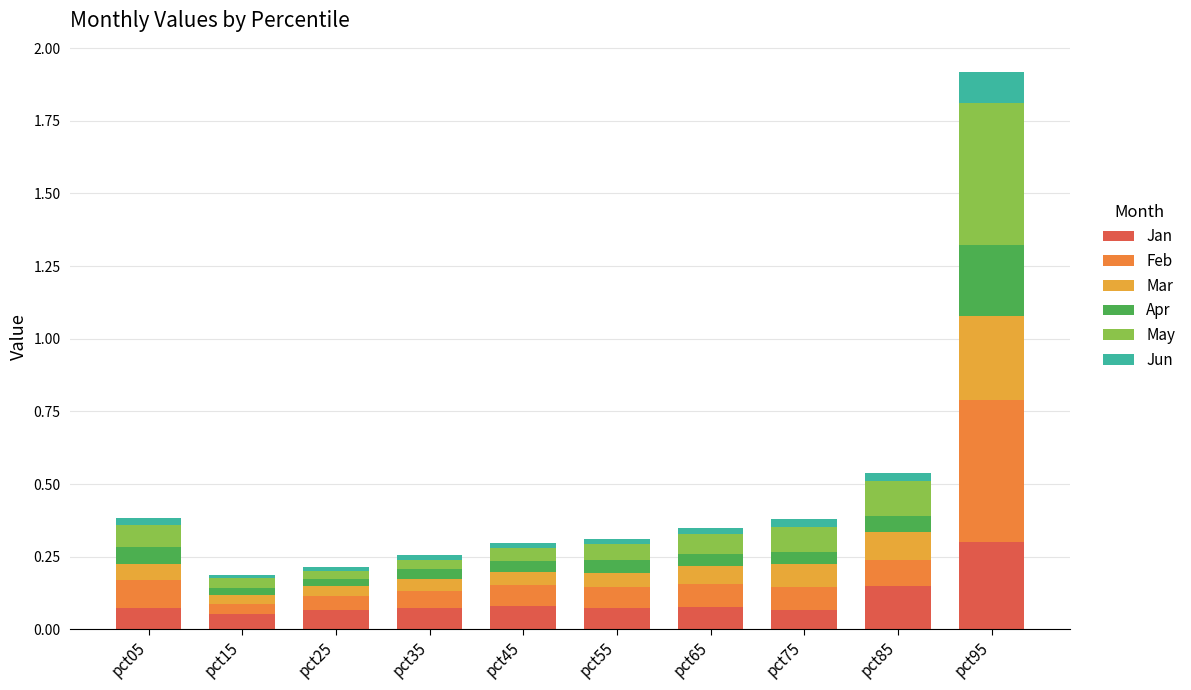

How many data points does each series have?

10